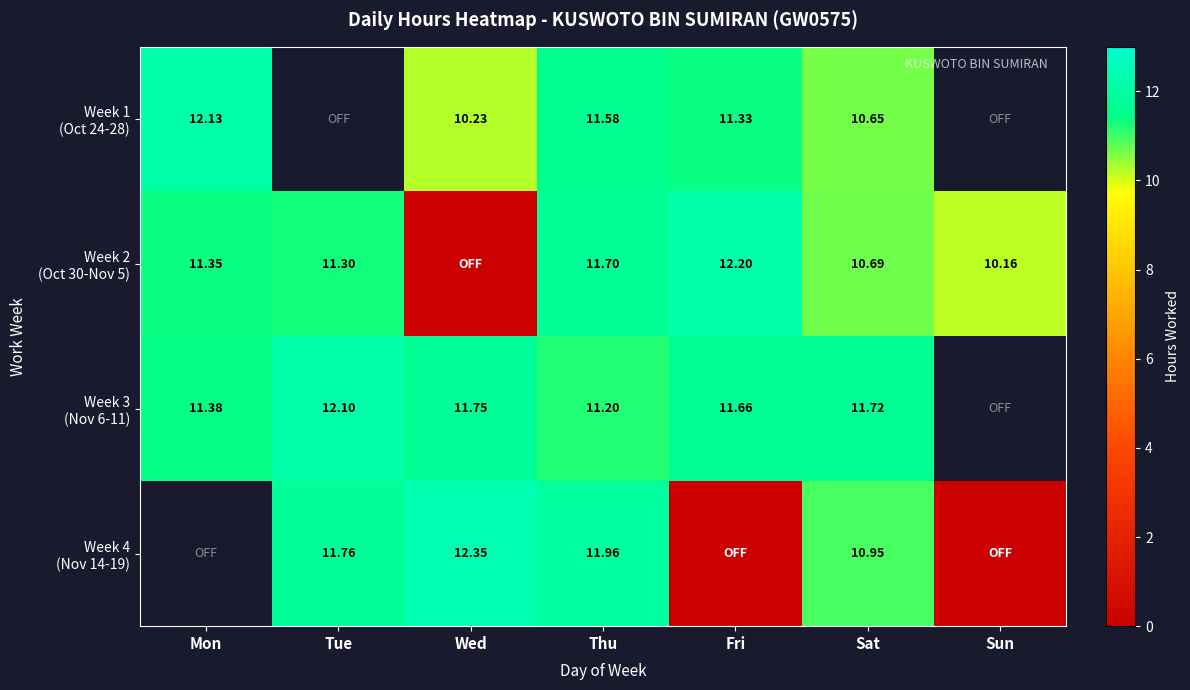

Which has a higher value, Sat or Fri?

Fri